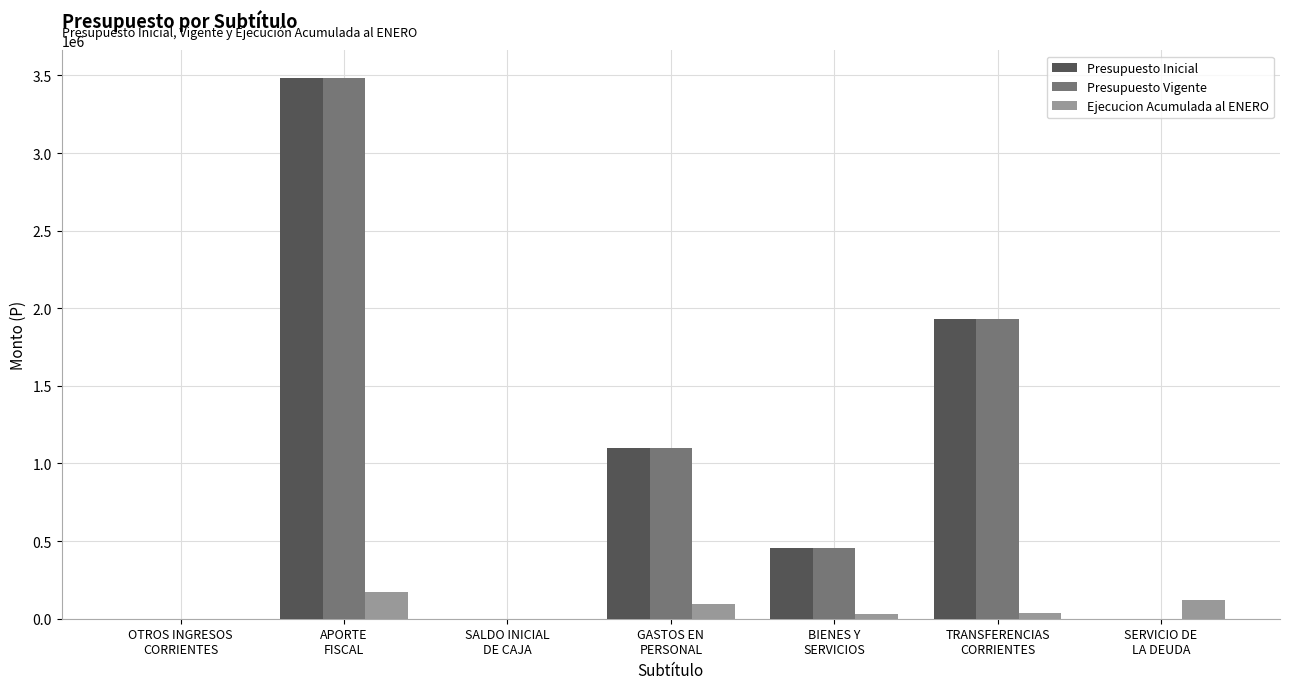

What is the greatest value displayed?

3486480